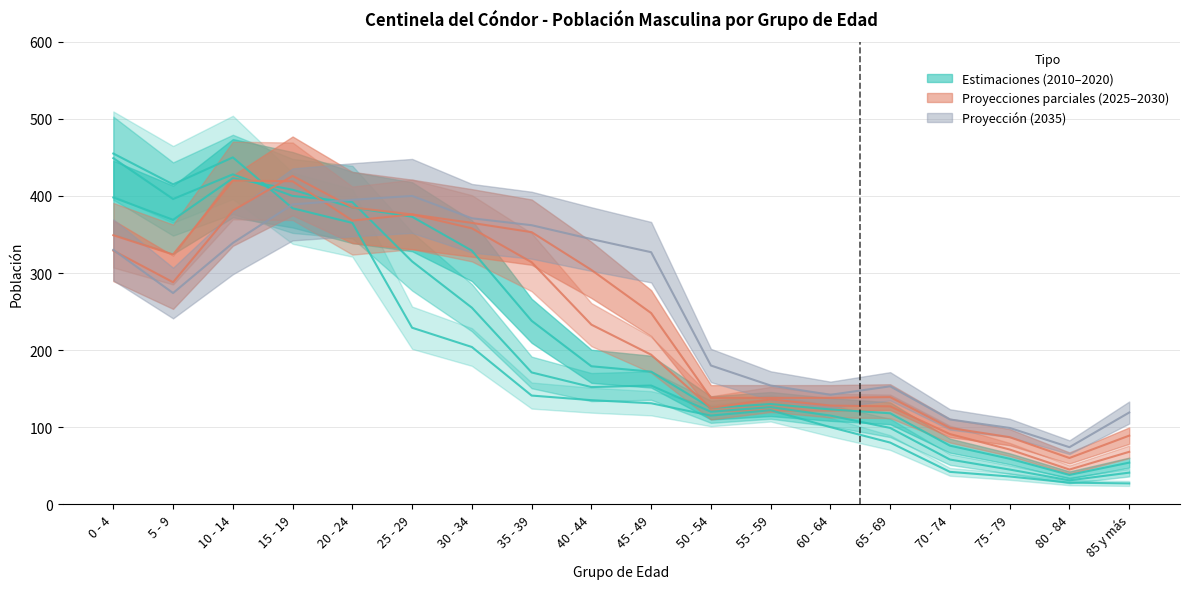

The 2010 series shows 80 at 65 - 69. True or false?

True